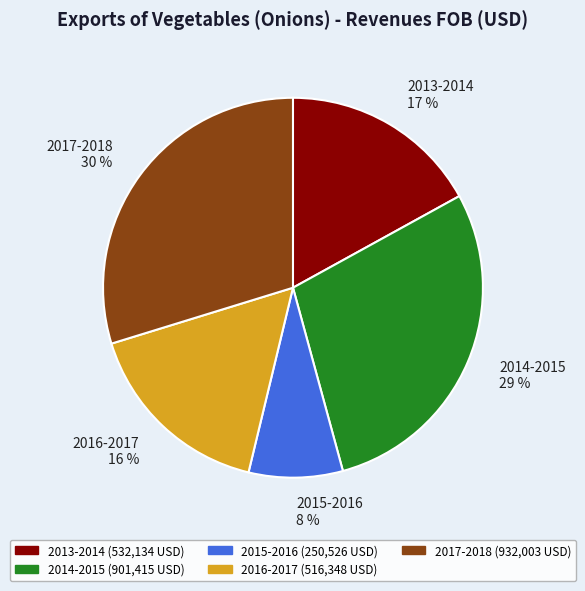

To the nearest percent, what percentage of the pie is 2013-2014?

17%